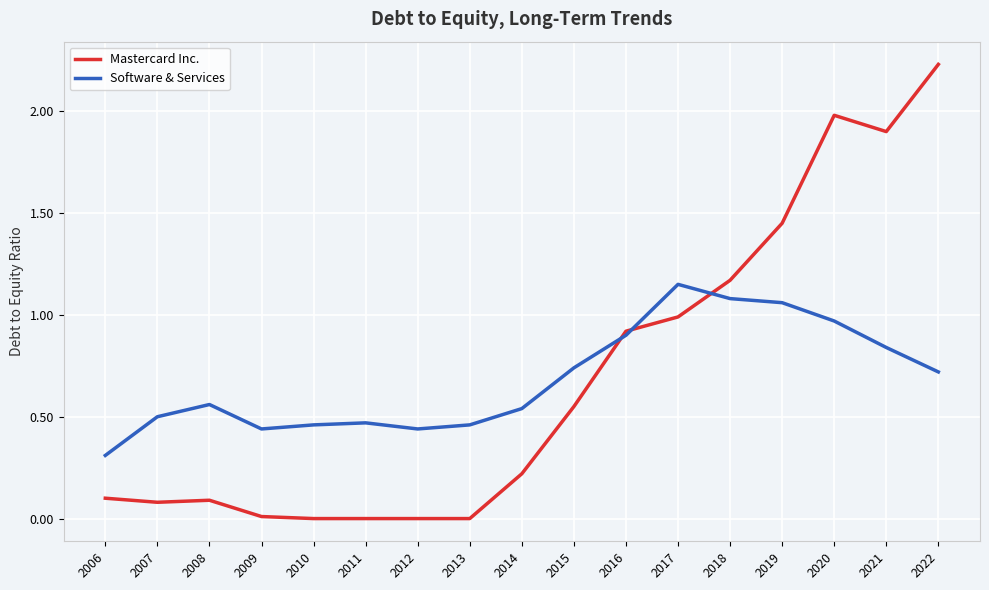

Where is Mastercard Inc. nearest to the value 1?

2017